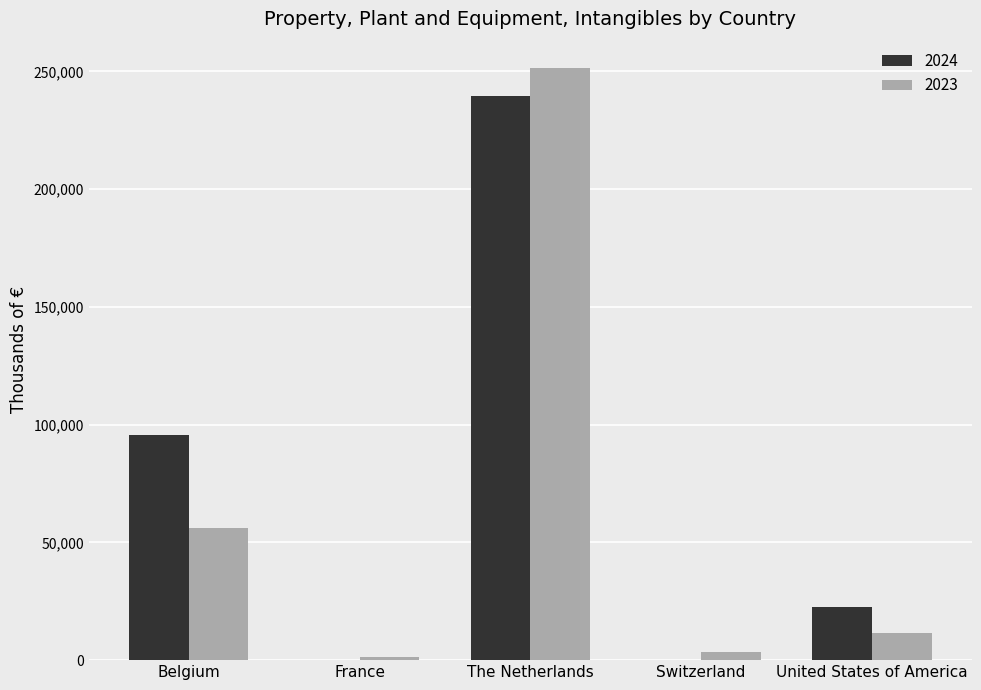

How many groups of bars are there?

5